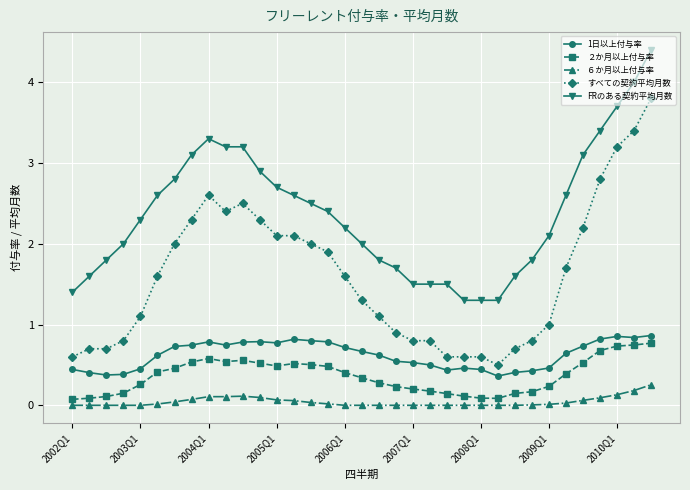

Is this an area chart (filled region under the line)?

No